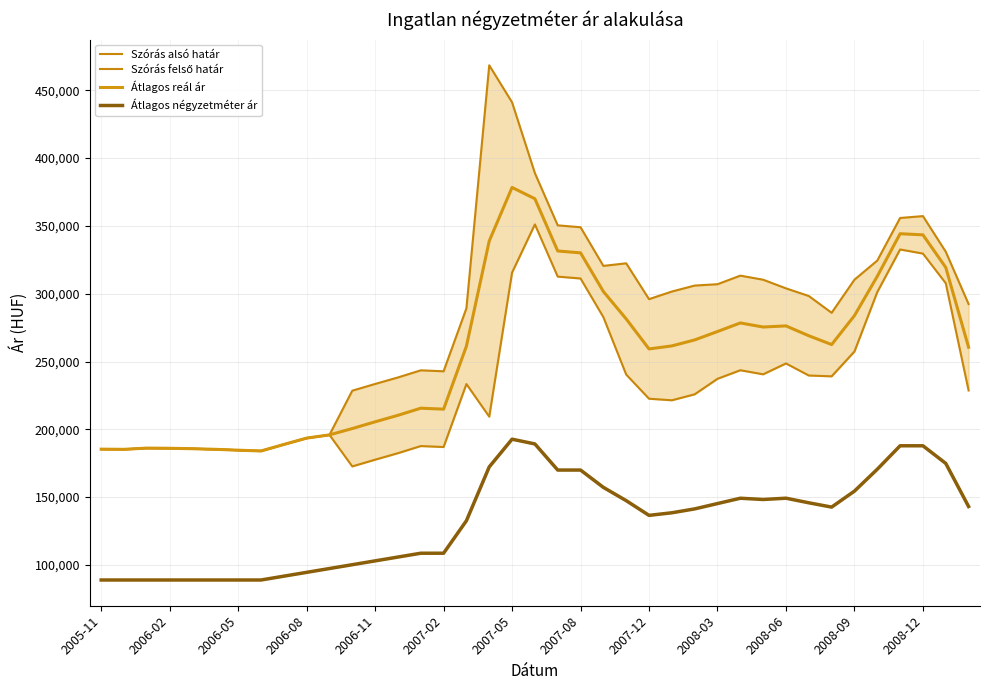

Does the chart display data point markers on the line(s)?

No